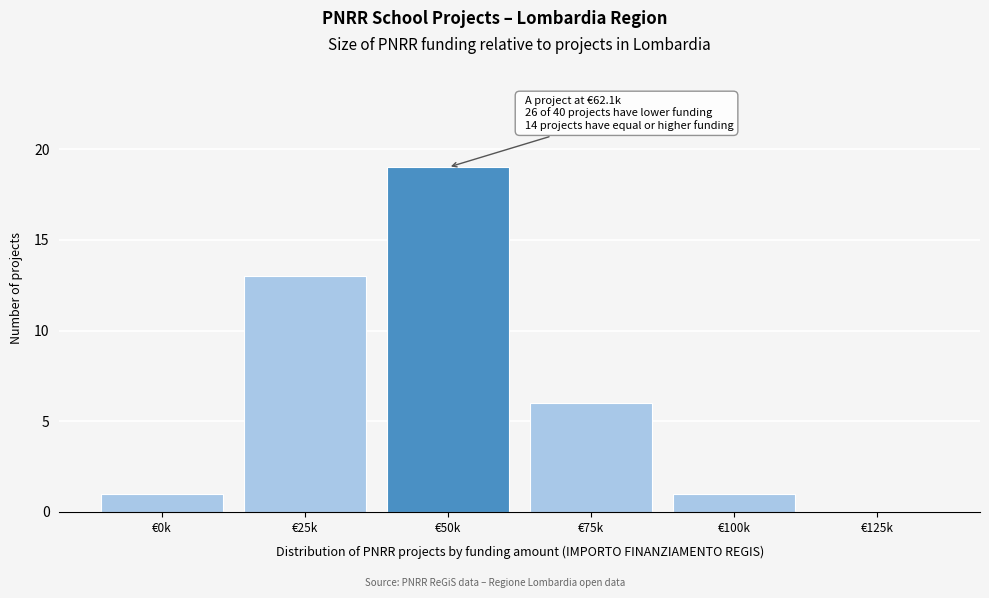

Reading left to right, extract all data points from this chart.

€0k=1	€25k=13	€50k=19	€75k=6	€100k=1	€125k=0